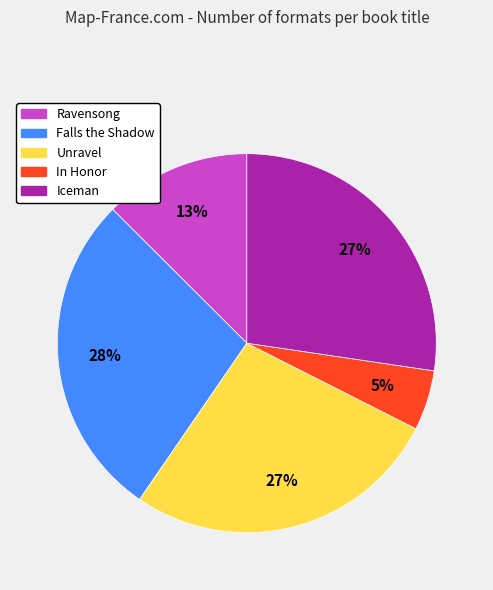

Between Falls the Shadow and Iceman, which is larger?

Falls the Shadow